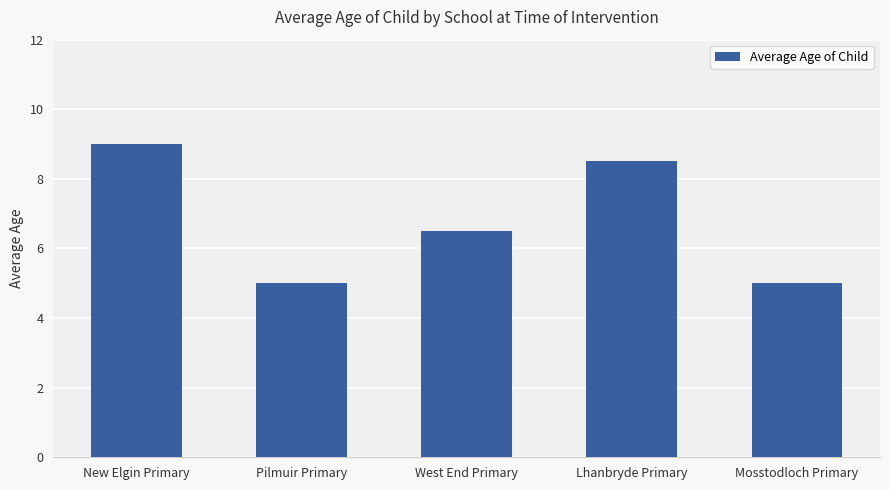

What is the difference between the maximum and minimum values?

4.0